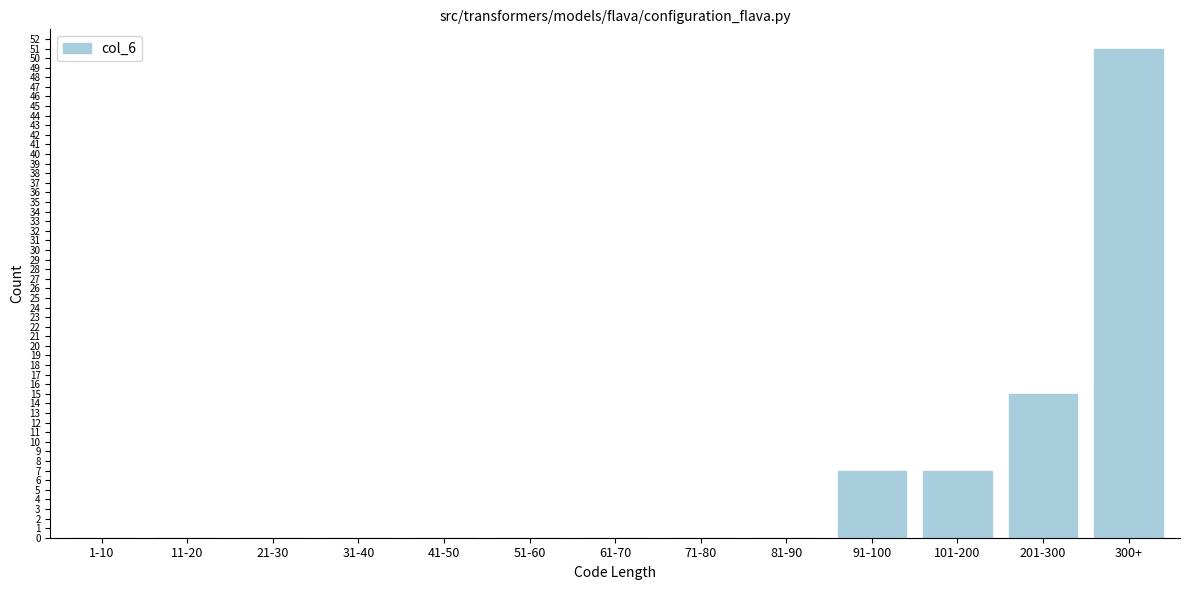

Reading left to right, extract all data points from this chart.

1-10=0	11-20=0	21-30=0	31-40=0	41-50=0	51-60=0	61-70=0	71-80=0	81-90=0	91-100=7	101-200=7	201-300=15	300+=51